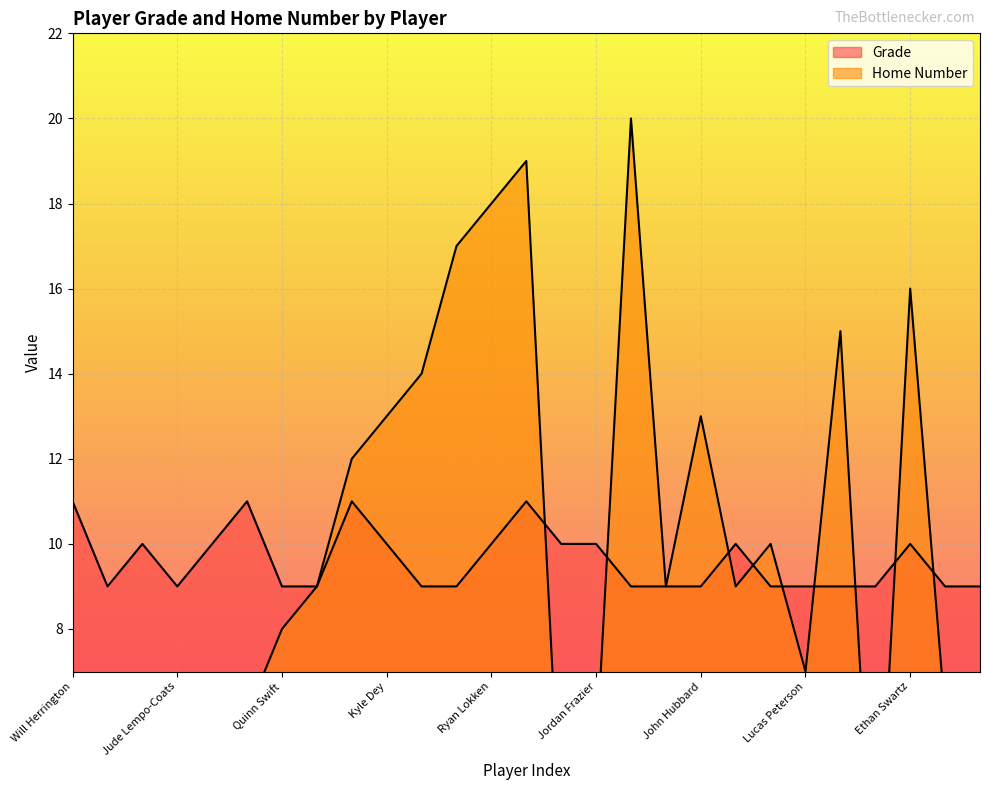

What is the approximate value of Grade at Quinn Swift?

9